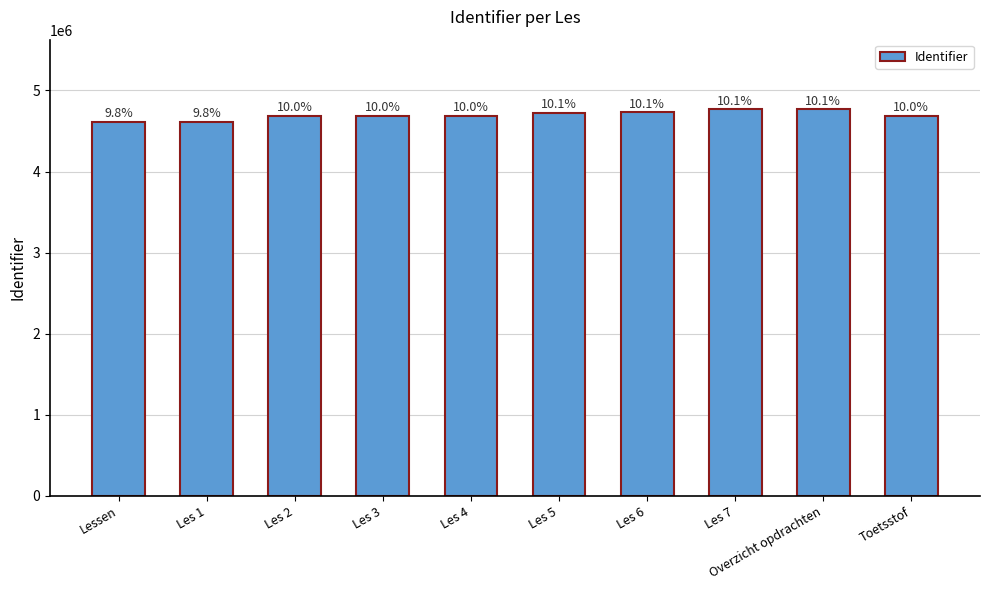

Reading left to right, extract all data points from this chart.

4617179	4617181	4689442	4689444	4689446	4725792	4730319	4768312	4768310	4689448